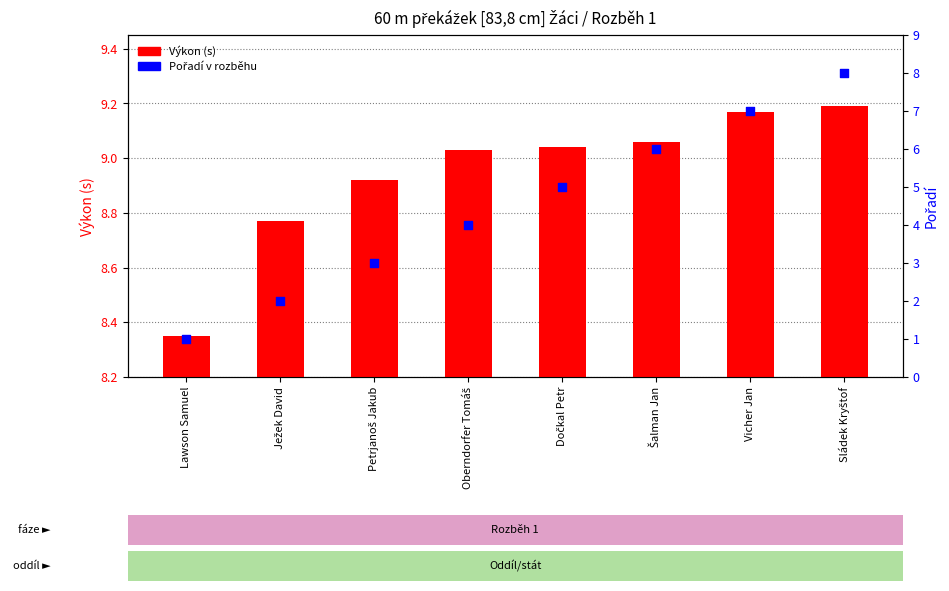

Which series contains the lowest Y value?

Pořadí